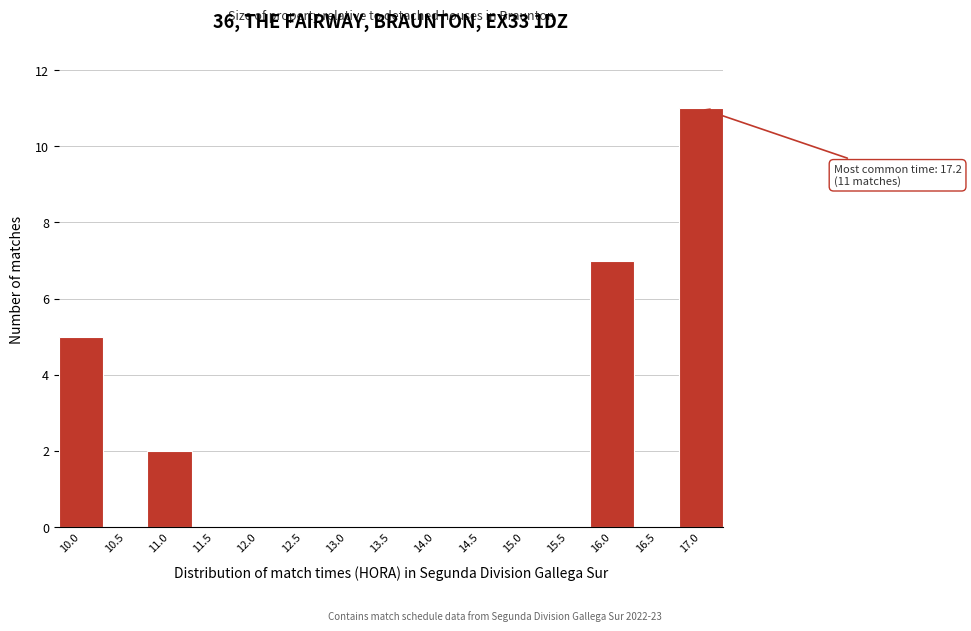

Reading left to right, list all the values displayed in this chart.

10.0=5	10.5=0	11.0=2	11.5=0	12.0=0	12.5=0	13.0=0	13.5=0	14.0=0	14.5=0	15.0=0	15.5=0	16.0=7	16.5=0	17.0=11